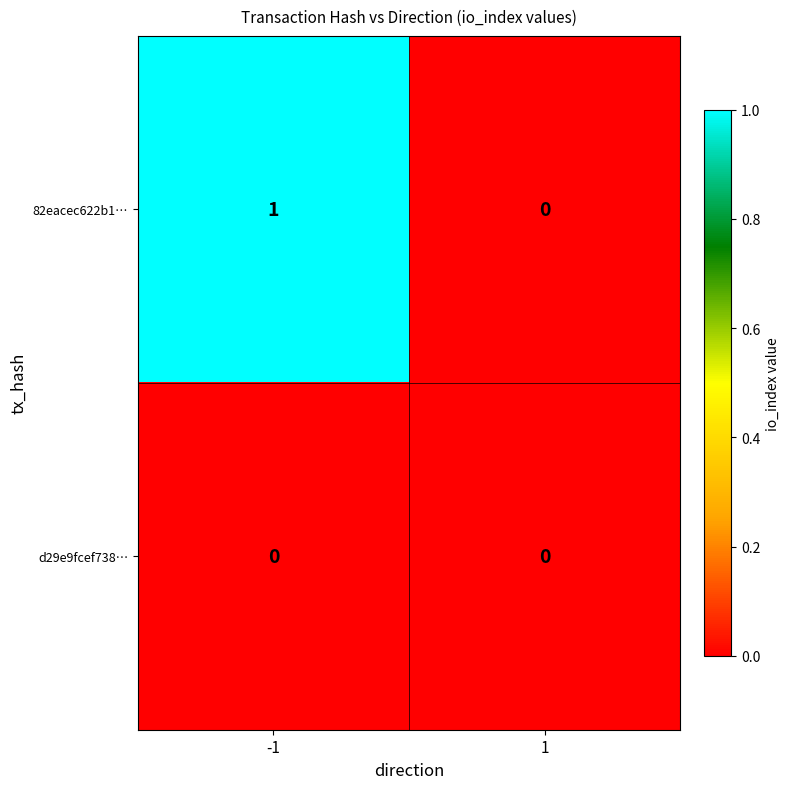

Count the number of data series in this chart.

2